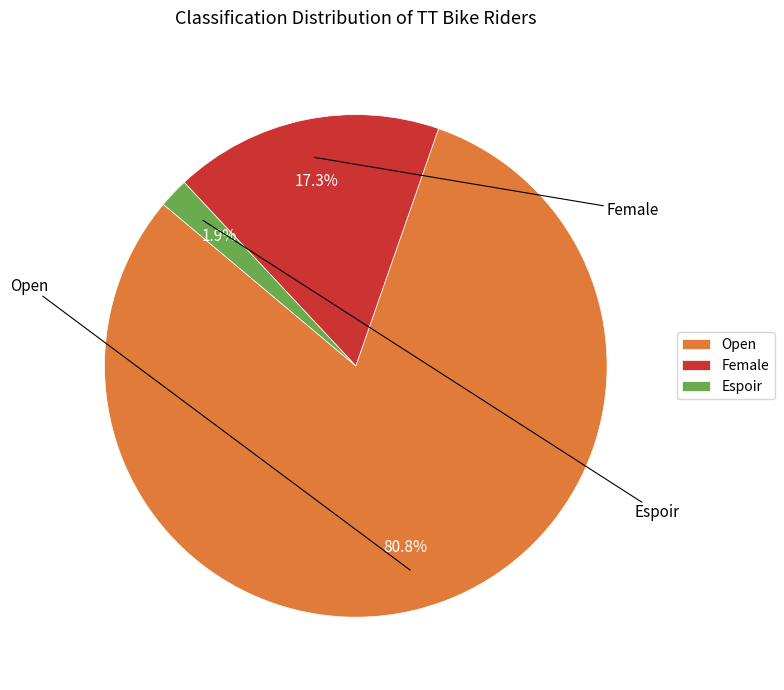

How much of the chart is everything except Espoir?

98.1%